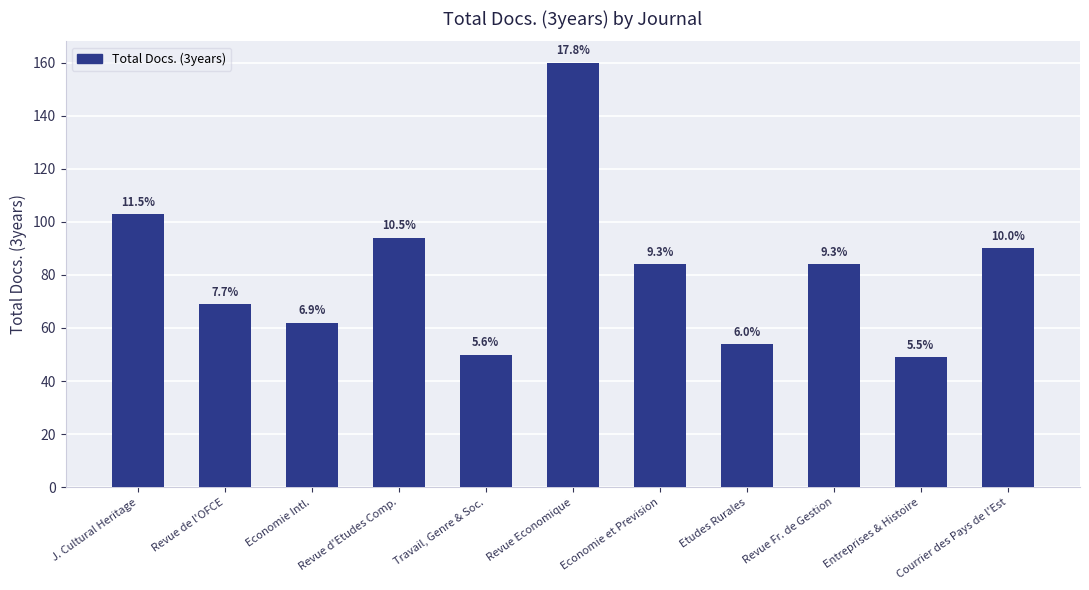

Does the chart contain stacked bars?

No